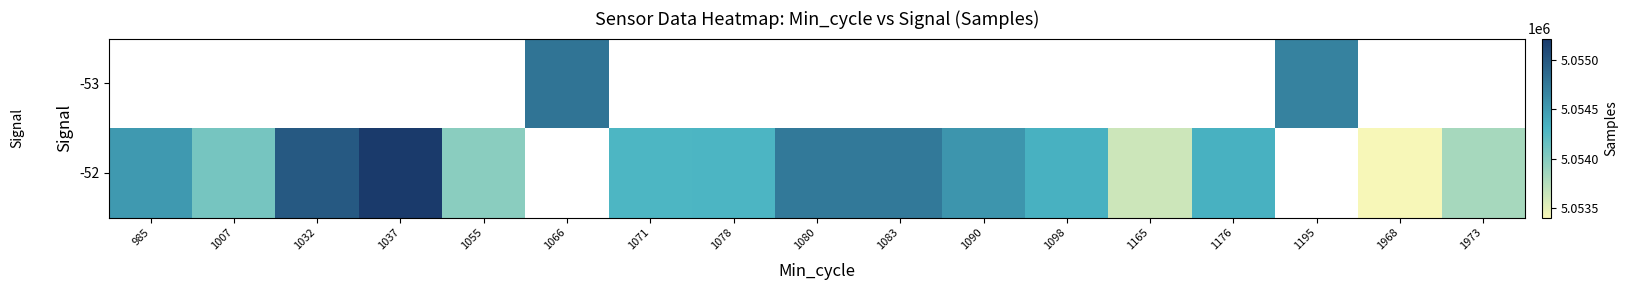

How many distinct data groups are displayed?

2